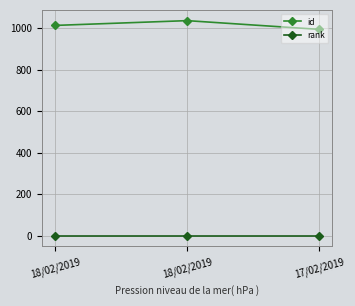

What is the maximum value shown in the chart?

1036